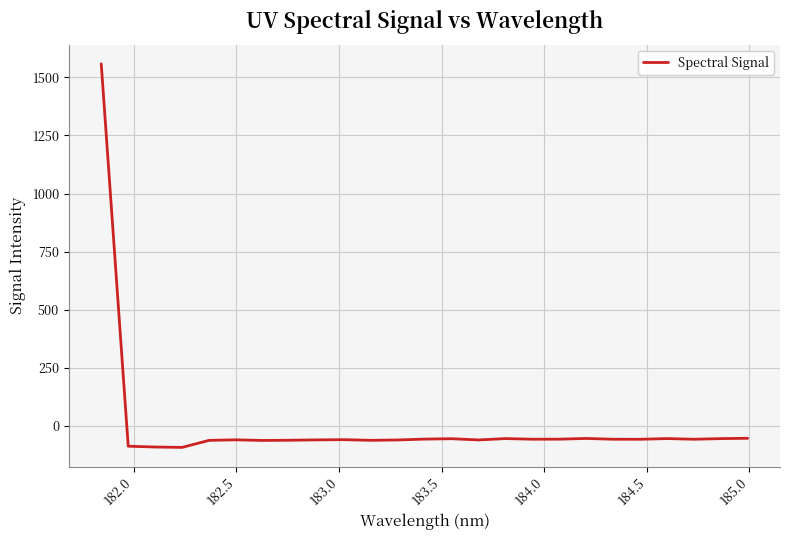

What is the difference between the second highest and minimum values?

39.2